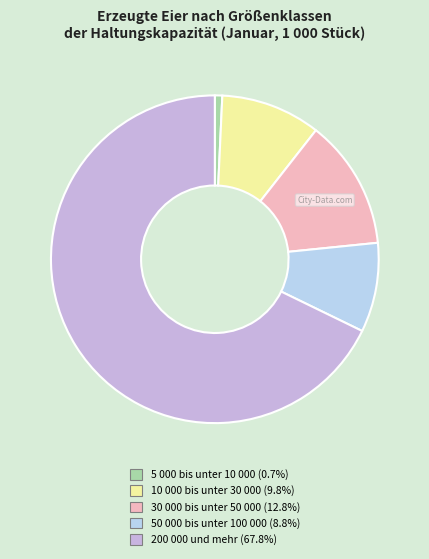

Which slice is the largest?

200 000 und mehr